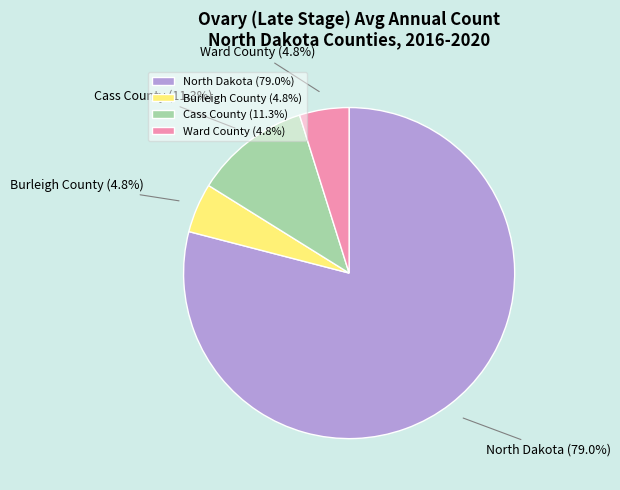

Does North Dakota represent more than half of the total?

Yes